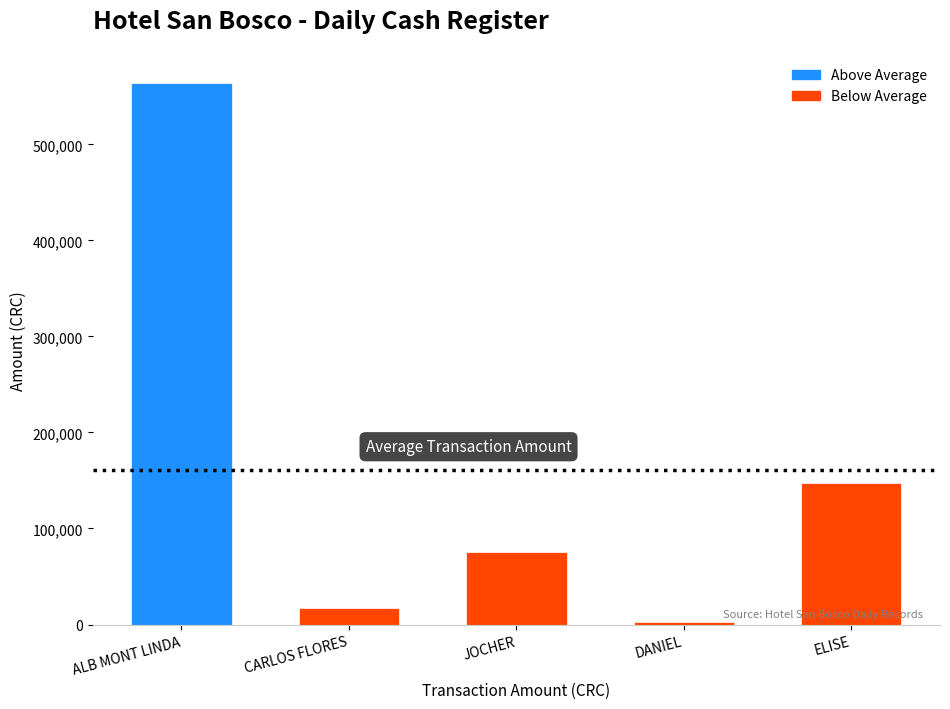

Reading left to right, list all the values displayed in this chart.

ALB MONT LINDA=564000	CARLOS FLORES=17000	JOCHER=75000	DANIEL=2400	ELISE=147000